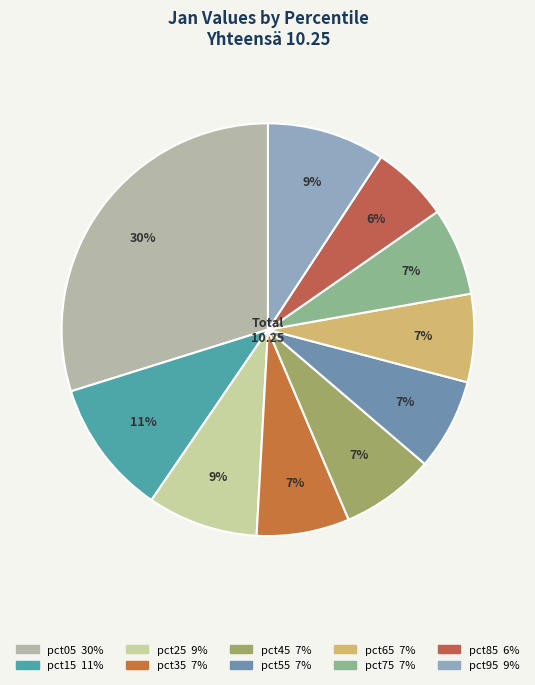

Rank the categories by value from lowest to highest.

pct85, pct75, pct65, pct55, pct35, pct45, pct25, pct95, pct15, pct05